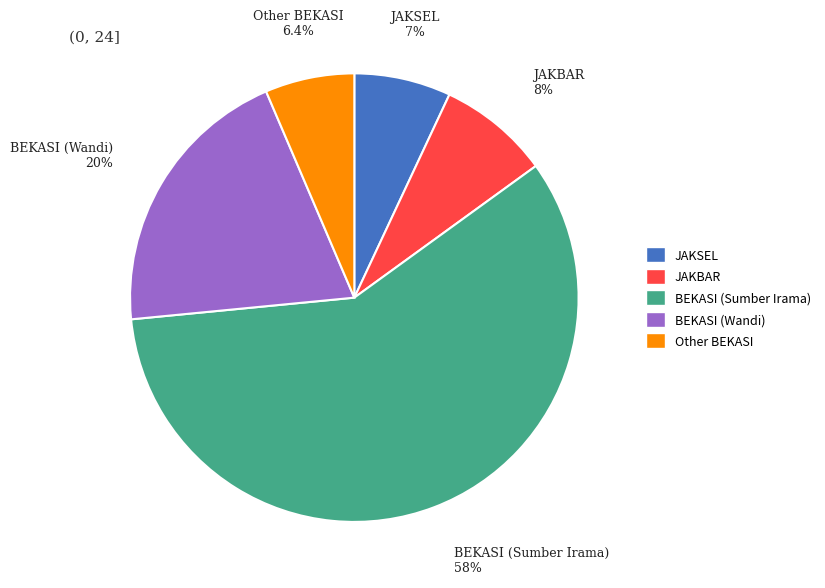

Rank the categories by value from lowest to highest.

Other BEKASI, JAKSEL, JAKBAR, BEKASI (Wandi), BEKASI (Sumber Irama)